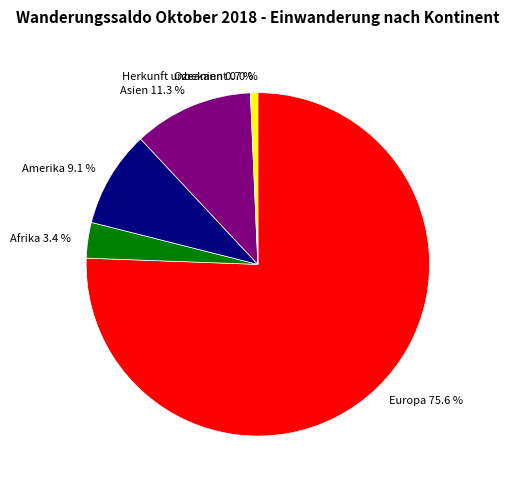

Approximately how many times larger is the value at Afrika compared to Ozeanien?

5.1